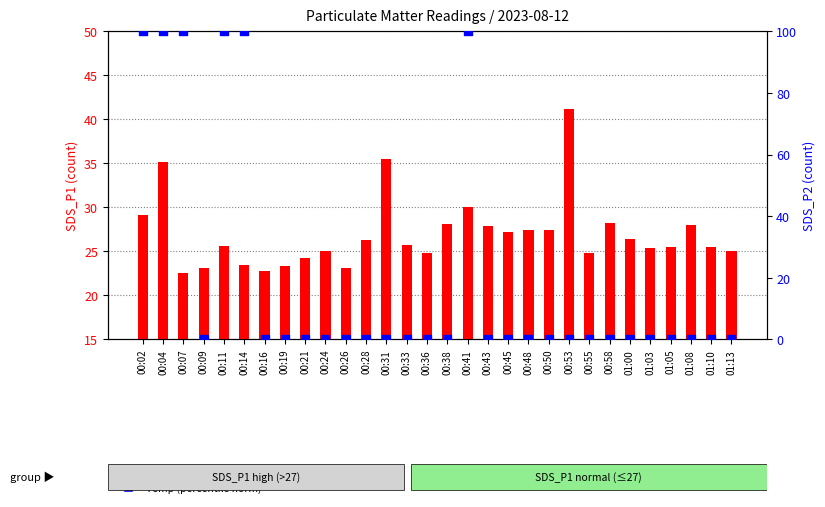

Which series contains the highest Y value?

Temp (norm %)